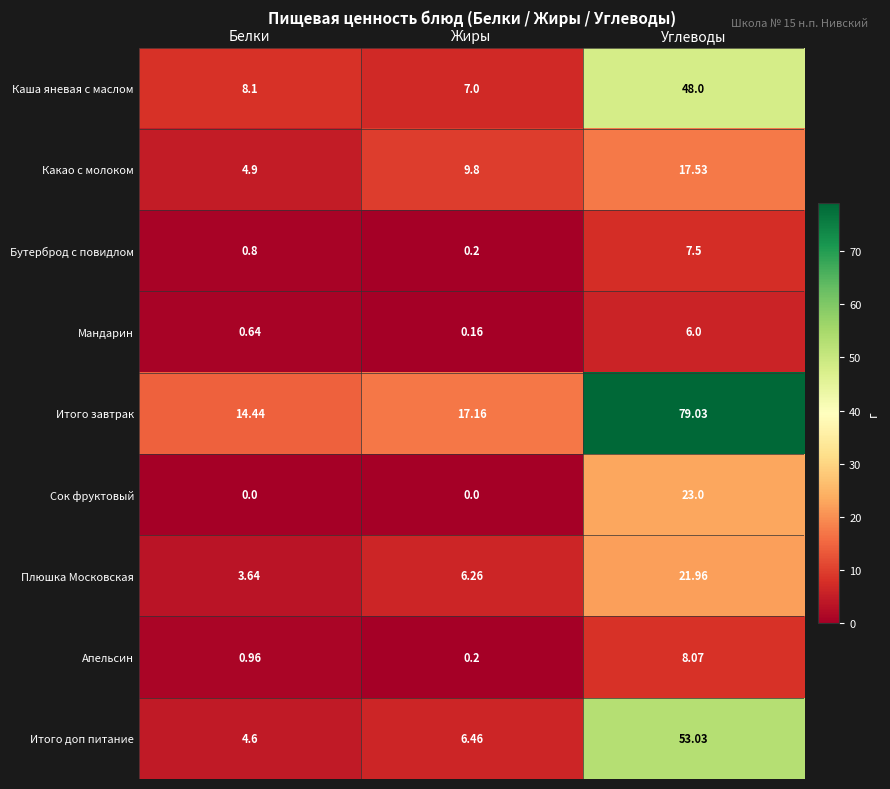

At which label does Плюшка Московская first exceed 6?

Жиры